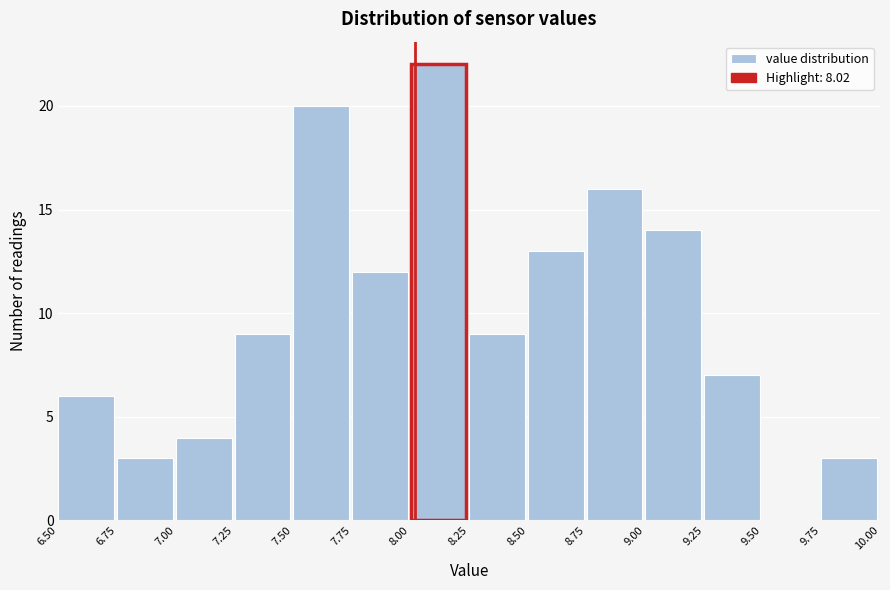

Which range on the x-axis has the tallest bar?

8.00 to 8.25